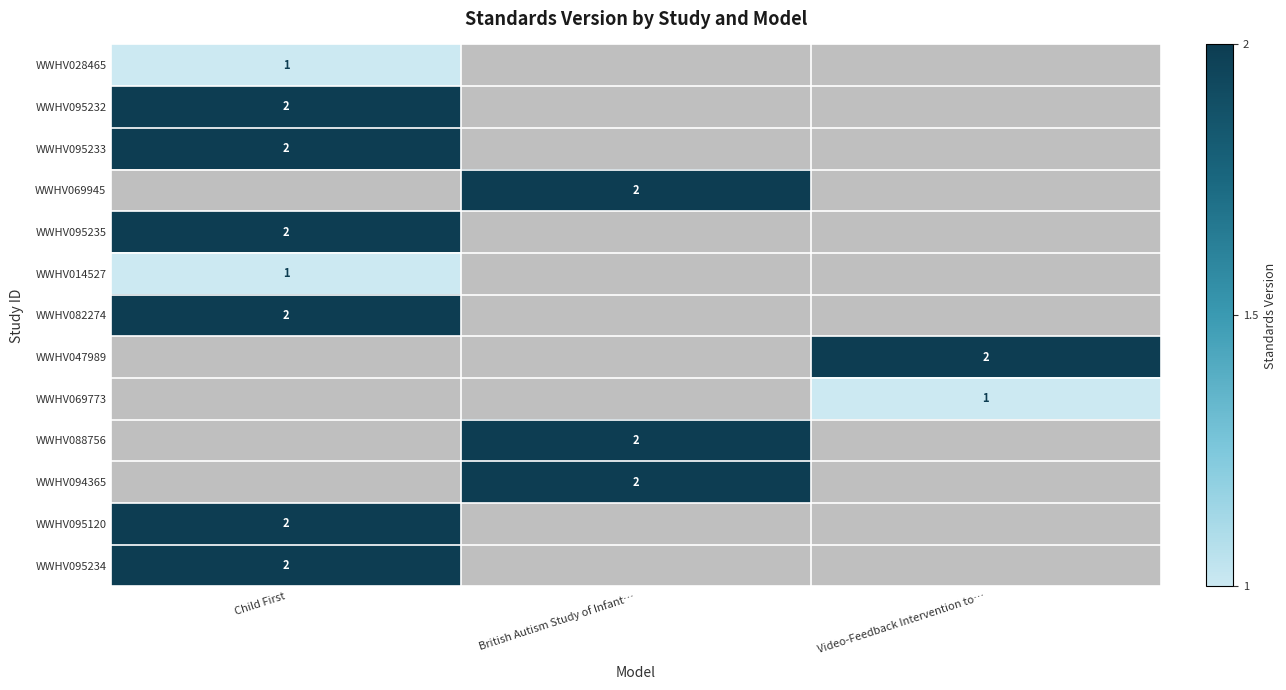

Which label corresponds to the smallest value in the chart?

Child First